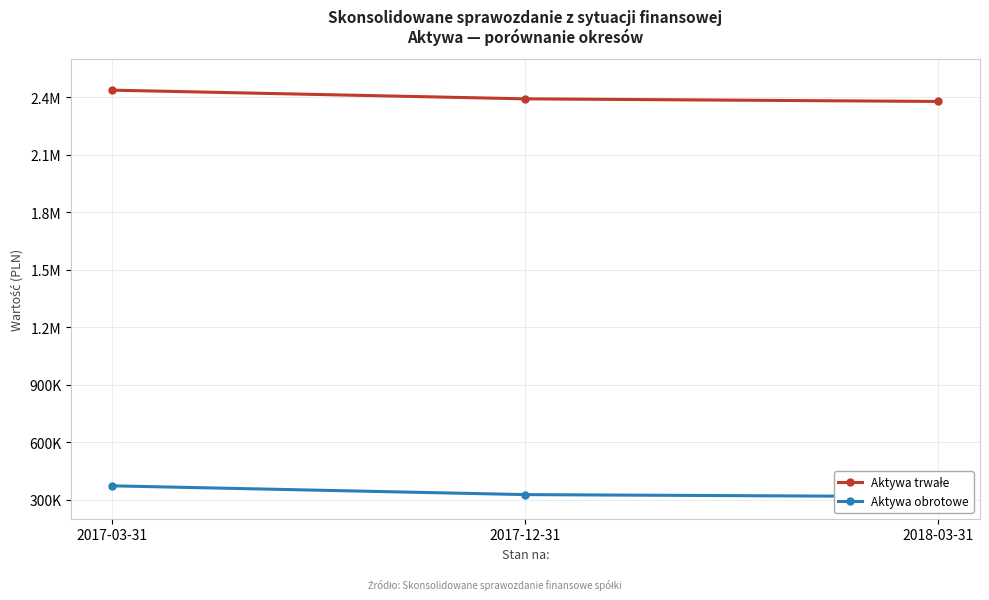

How many Aktywa obrotowe values are between 315310 and 371747?

3